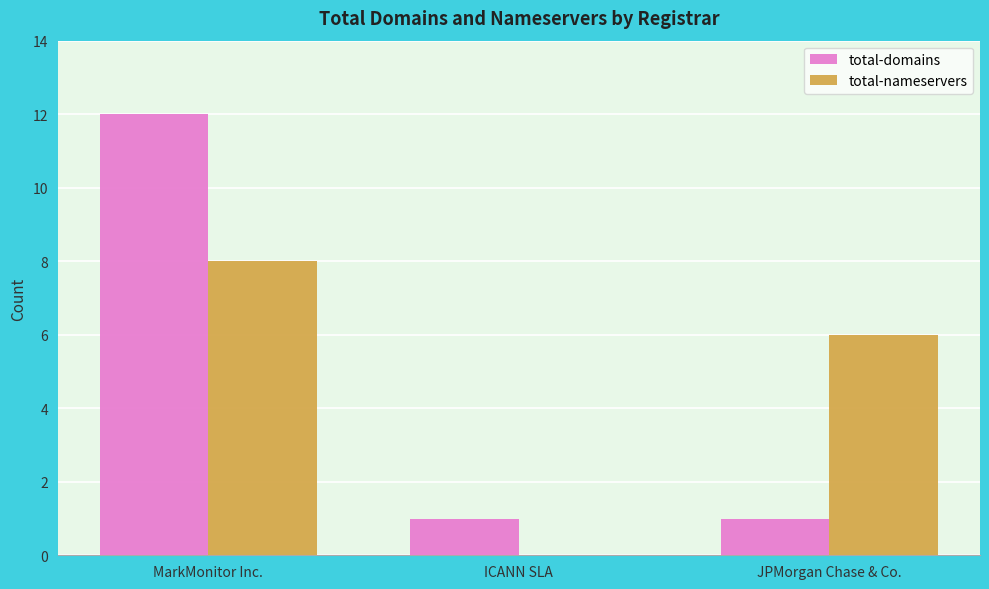

What is the total value across all series at MarkMonitor Inc.?

20